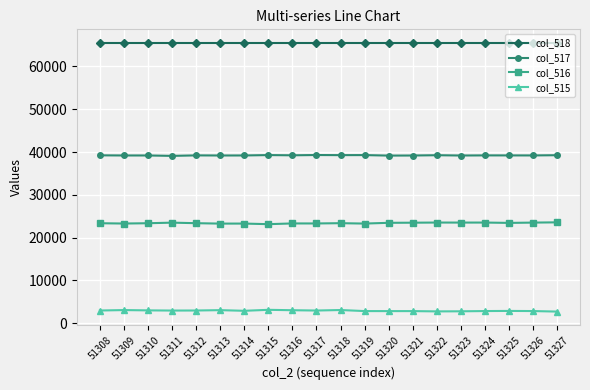

In col_515, how many points are higher than both neighbors (excluding endpoints)?

6